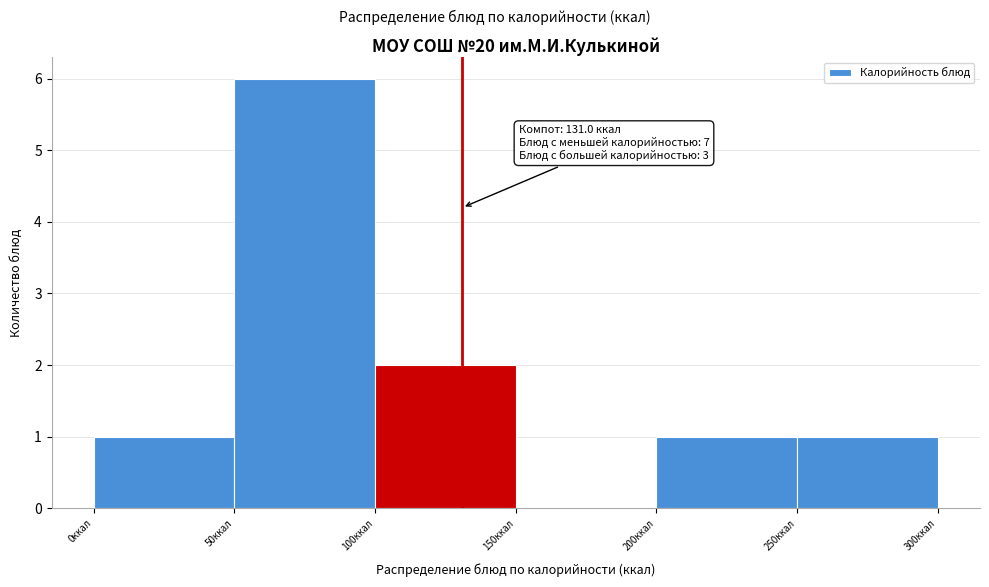

Which range on the x-axis has the tallest bar?

50 to 100